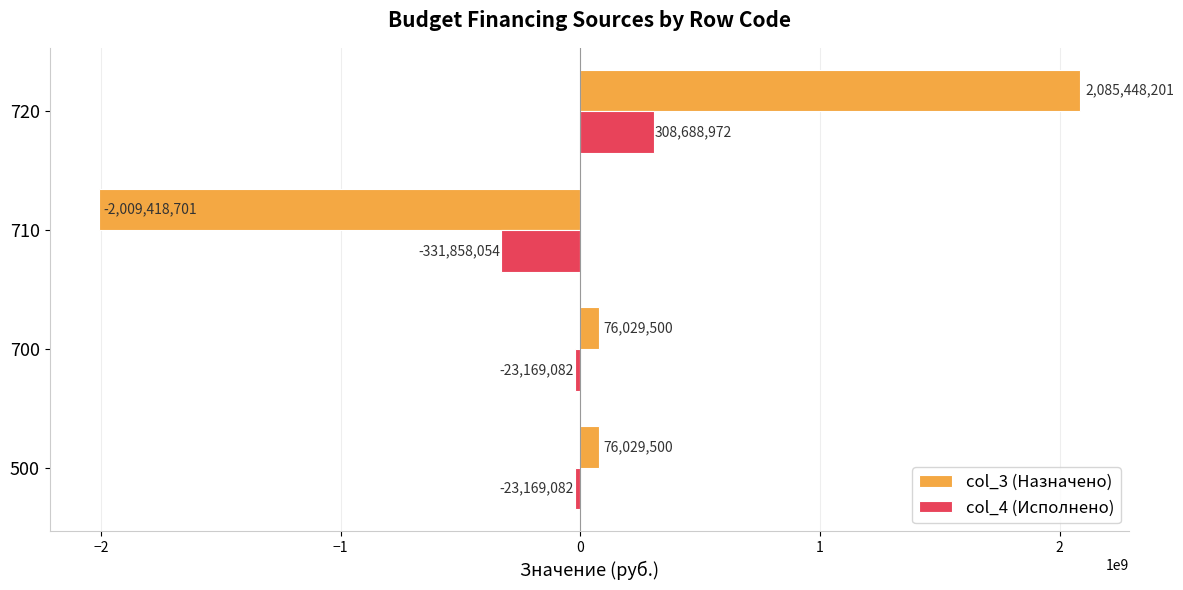

At which category is the sum across all series the highest?

720